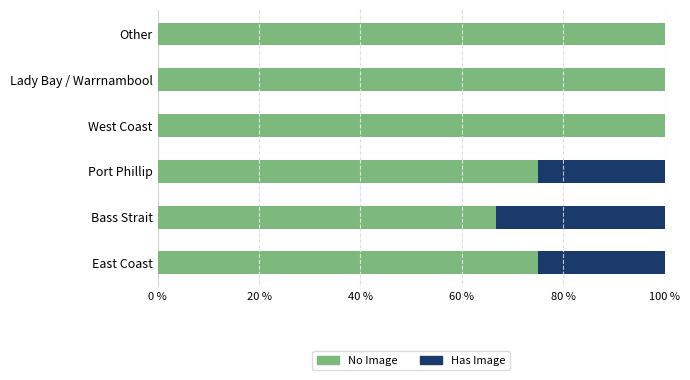

Is it true that No Image equals 167.0 at Other?

False